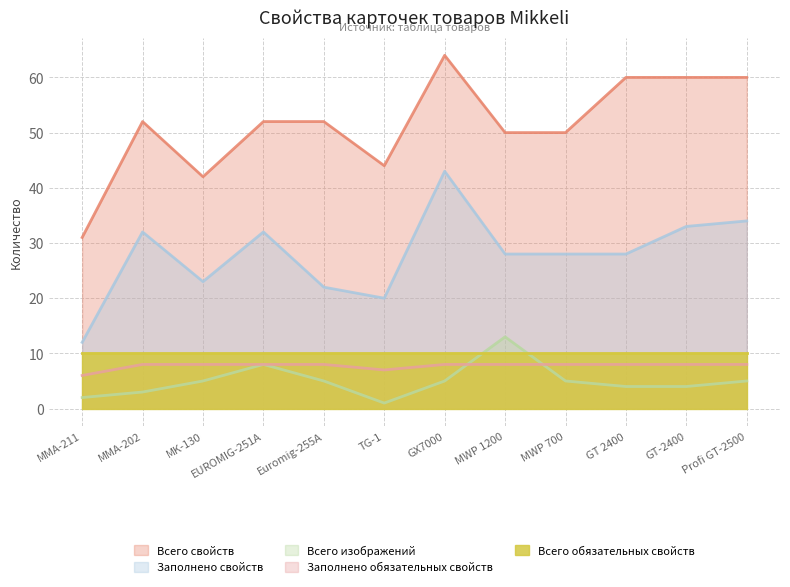

What is the greatest value displayed?

64